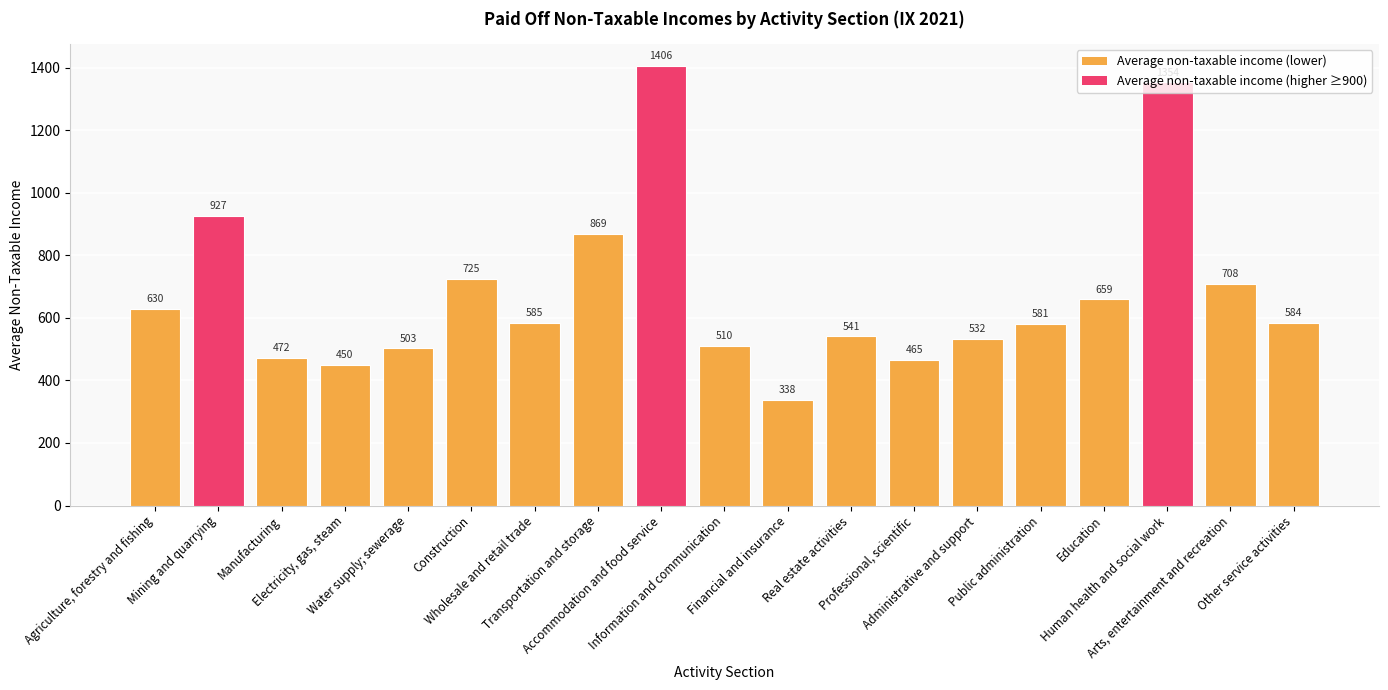

Is it true that the value at Information and communication is 510?

True